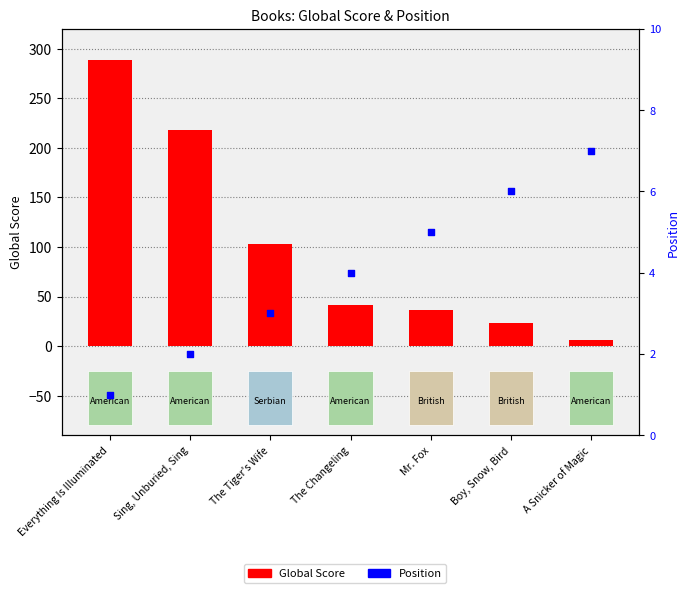

What is the total value across all series at The Changeling?

45